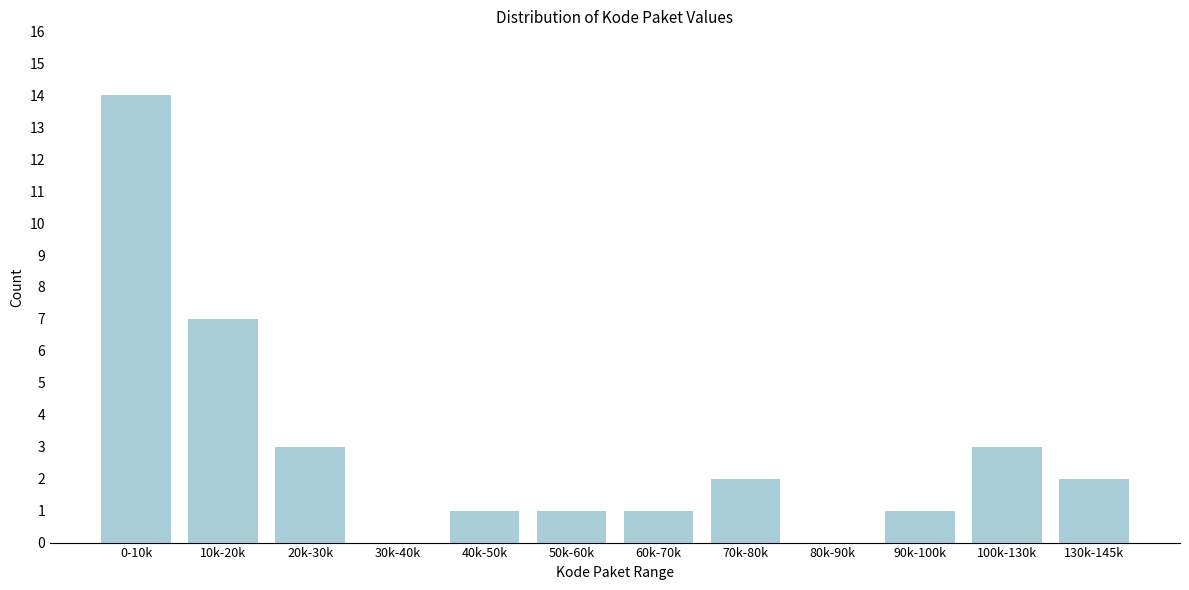

Reading left to right, extract all data points from this chart.

0-10k=14	10k-20k=7	20k-30k=3	30k-40k=0	40k-50k=1	50k-60k=1	60k-70k=1	70k-80k=2	80k-90k=0	90k-100k=1	100k-130k=3	130k-145k=2